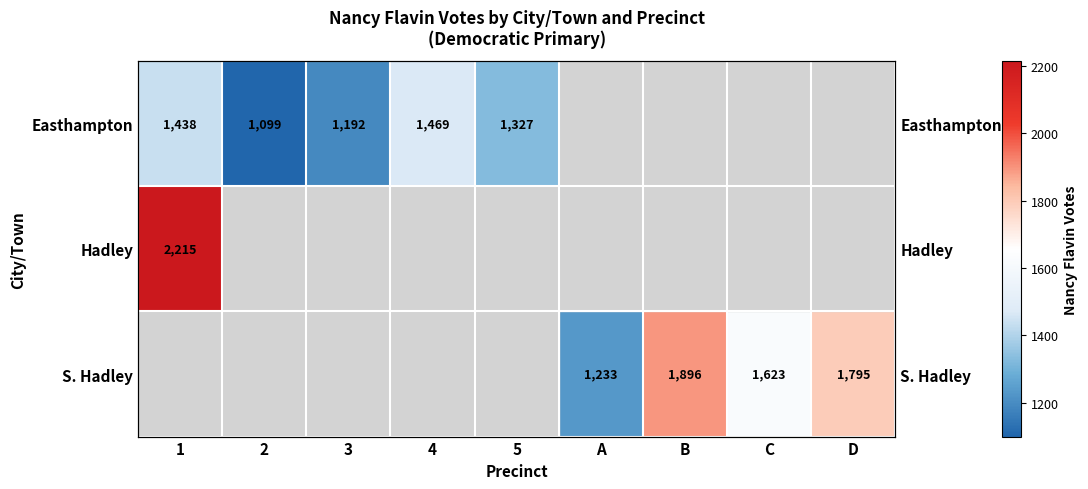

Is it true that Hadley equals 2215.0 at 1?

True